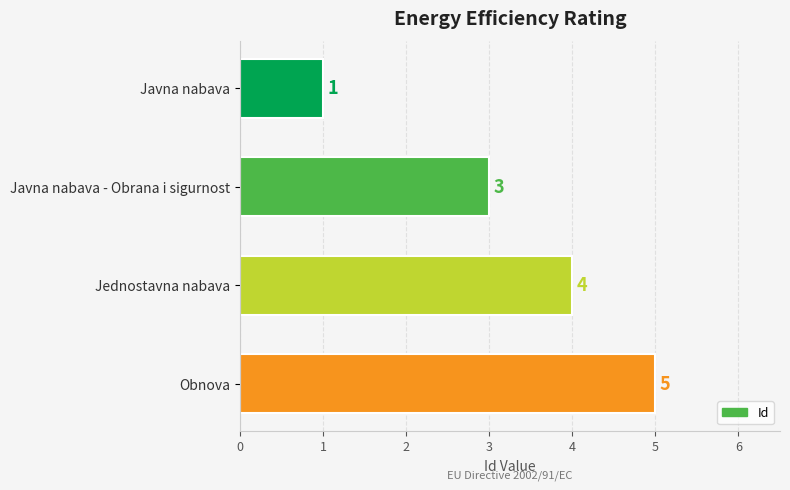

What is the change in value from Jednostavna nabava to Obnova?

+1